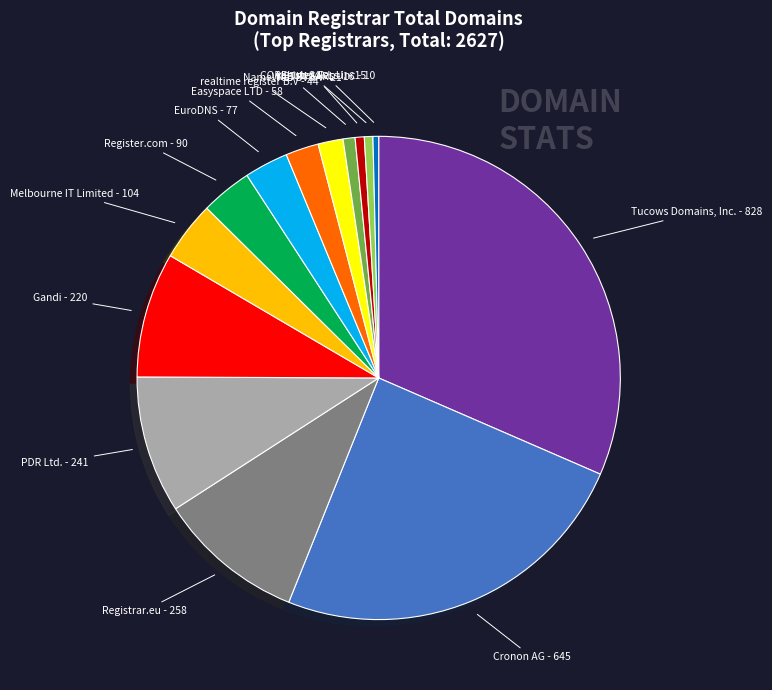

Is there any slice that represents more than half of the pie?

No